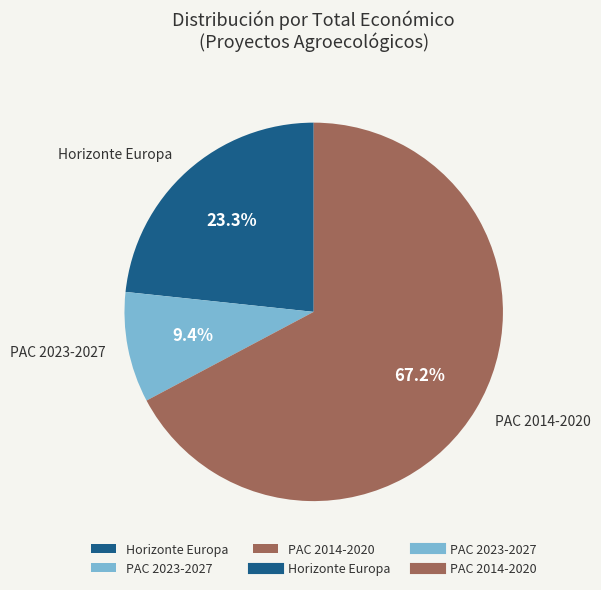

What is the ratio of the value at PAC 2023-2027 to the value at Horizonte Europa?

0.4